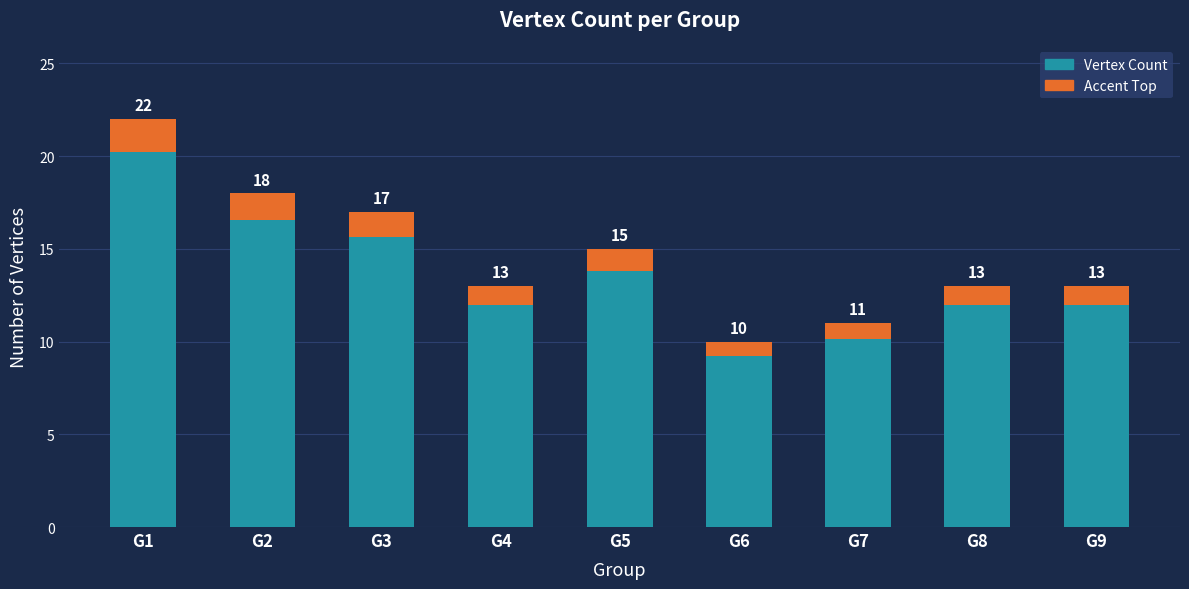

What is the ratio of the value at G5 to the value at G4?

1.2